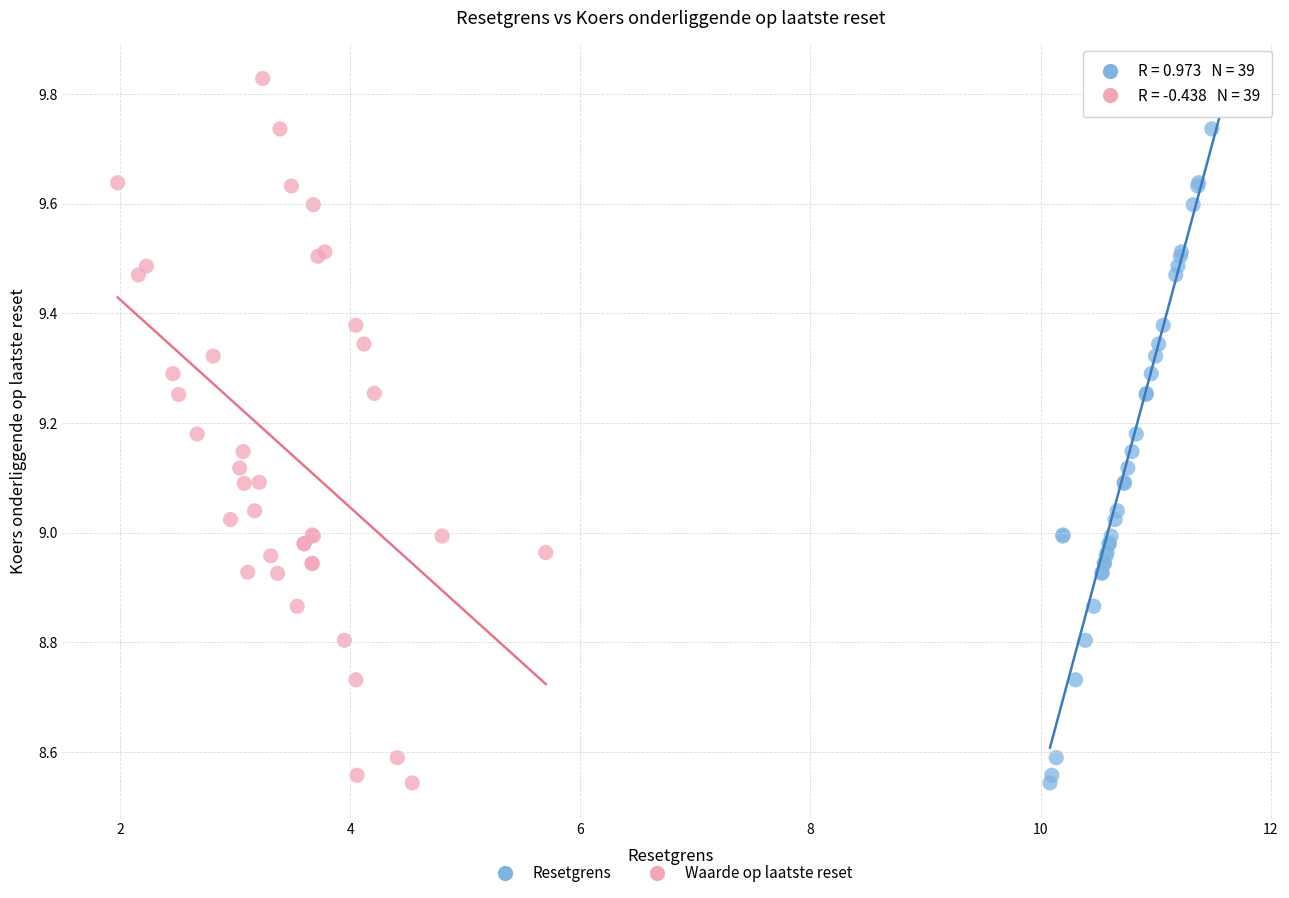

What are all the series names shown in the legend?

Resetgrens, Waarde op laatste reset